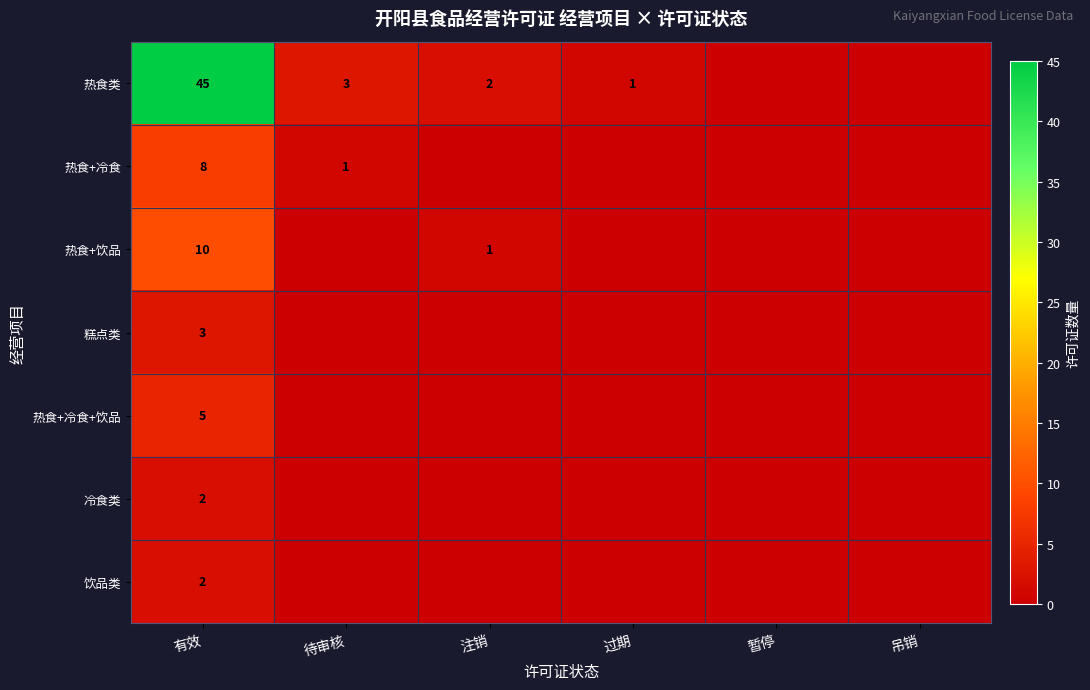

Is it true that 糕点类 equals 1 at 有效?

False